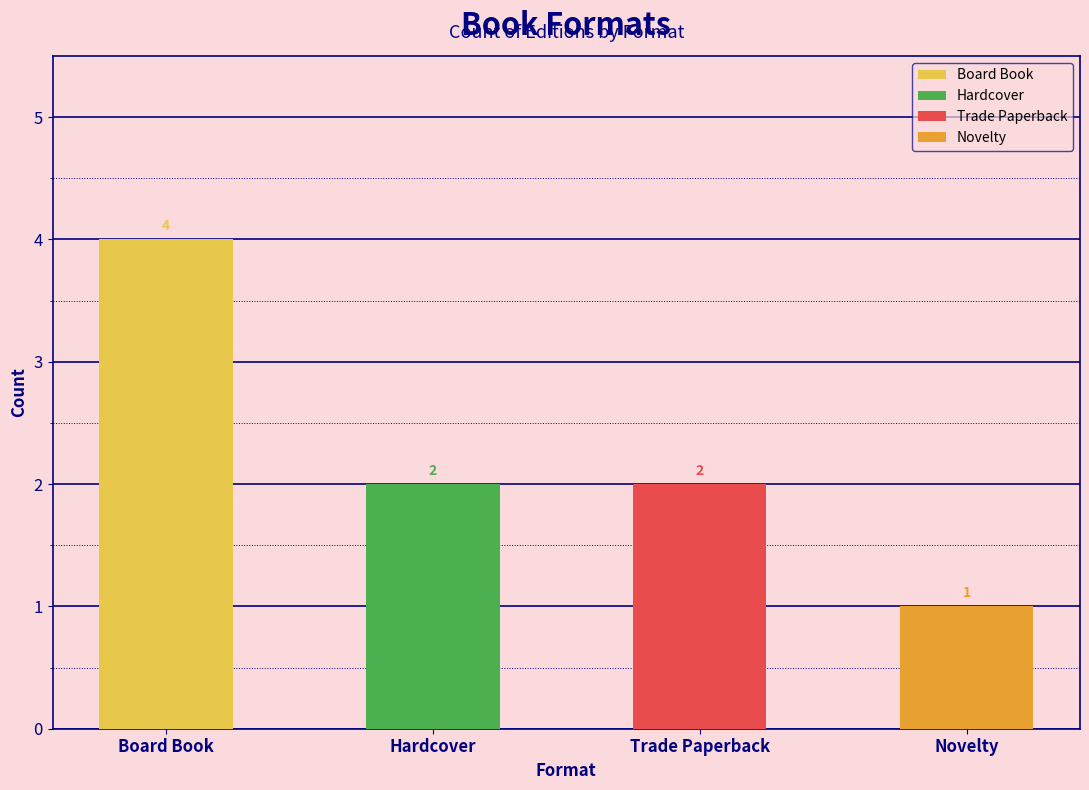

What is the ratio of the value at Novelty to the value at Trade Paperback?

0.5